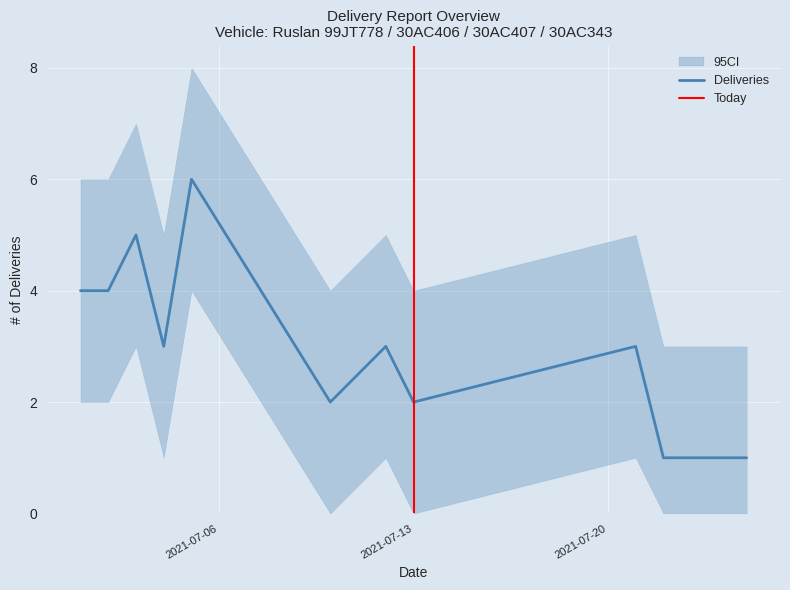

Reading left to right, what are all the values shown in this chart?

Deliveries: 2021-07-01=4	2021-07-02=4	2021-07-03=5	2021-07-04=3	2021-07-05=6	2021-07-10=2	2021-07-12=3	2021-07-13=2	2021-07-21=3	2021-07-22=1	2021-07-24=1	2021-07-25=1
Deliveries_upper: 2021-07-01=6	2021-07-02=6	2021-07-03=7	2021-07-04=5	2021-07-05=8	2021-07-10=4	2021-07-12=5	2021-07-13=4	2021-07-21=5	2021-07-22=3	2021-07-24=3	2021-07-25=3
Deliveries_lower: 2021-07-01=2	2021-07-02=2	2021-07-03=3	2021-07-04=1	2021-07-05=4	2021-07-10=0	2021-07-12=1	2021-07-13=0	2021-07-21=1	2021-07-22=0	2021-07-24=0	2021-07-25=0